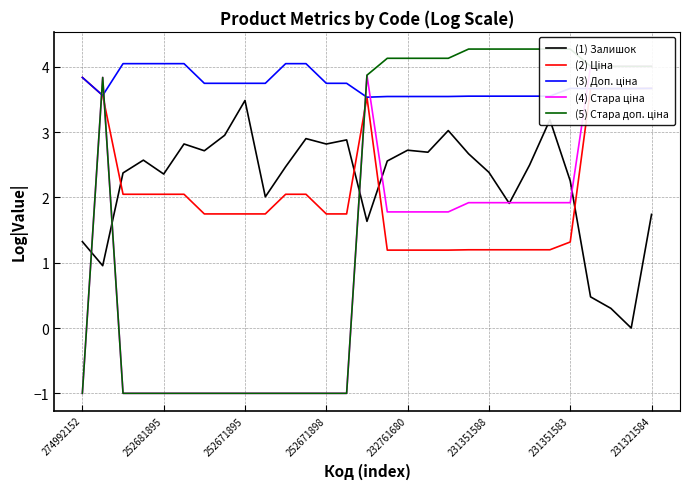

The (1) Залишок series shows 4.6 at 232761680. True or false?

False